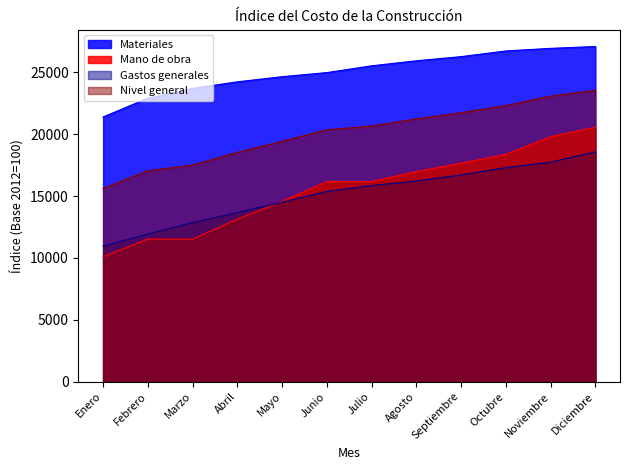

What is the label of the 12th point from the right?

Enero